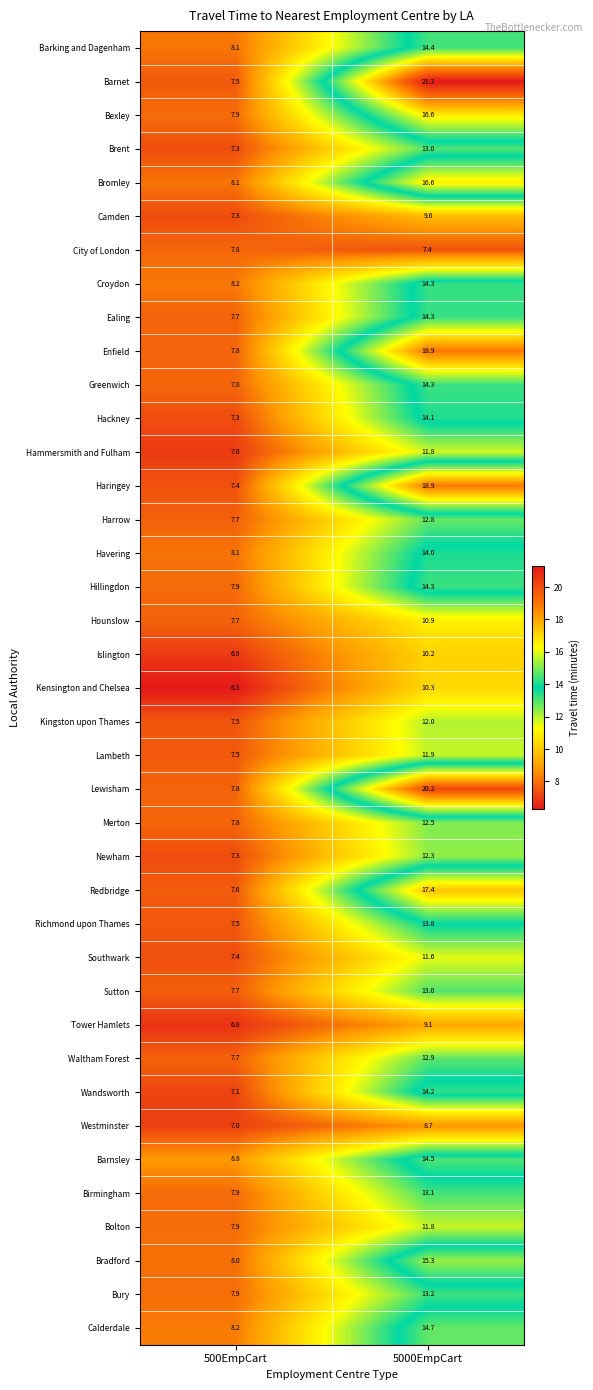

What is the sum of all Hounslow values?

18.6